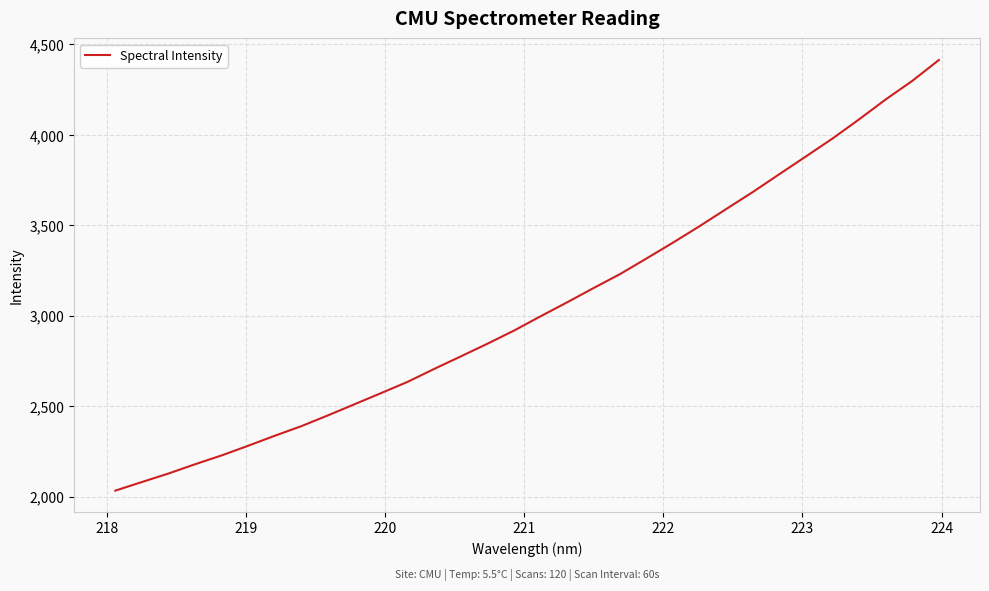

What is the difference between the maximum and minimum values?

2379.4